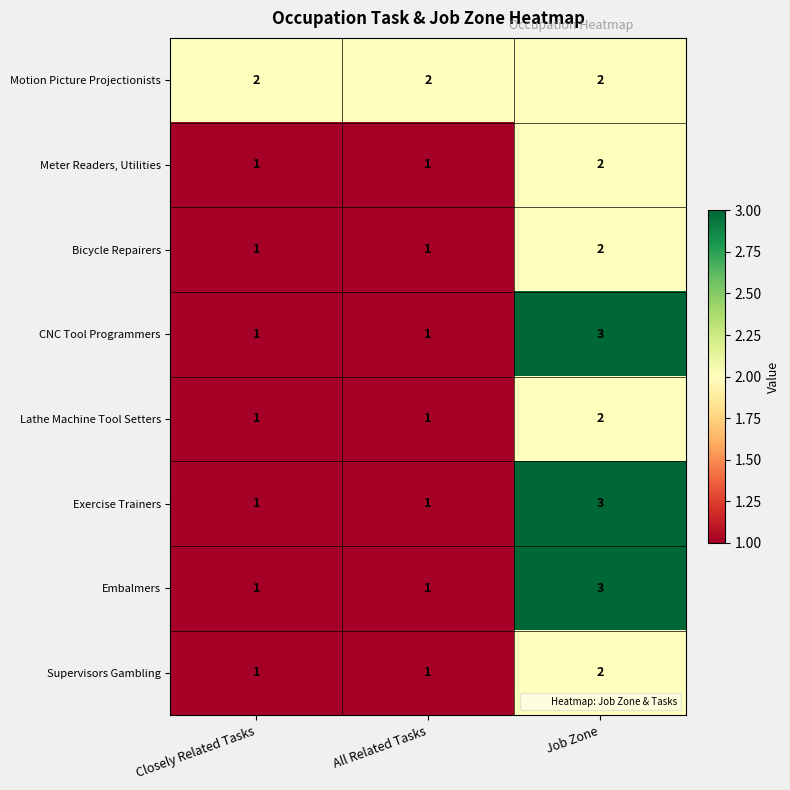

Which series has the largest total across all categories?

Motion Picture Projectionists